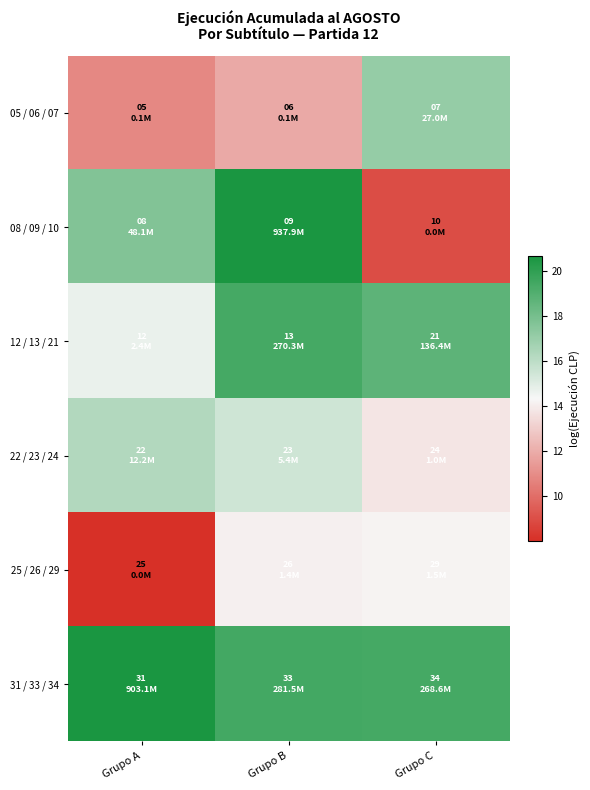

Which series has the largest total across all categories?

31 / 33 / 34